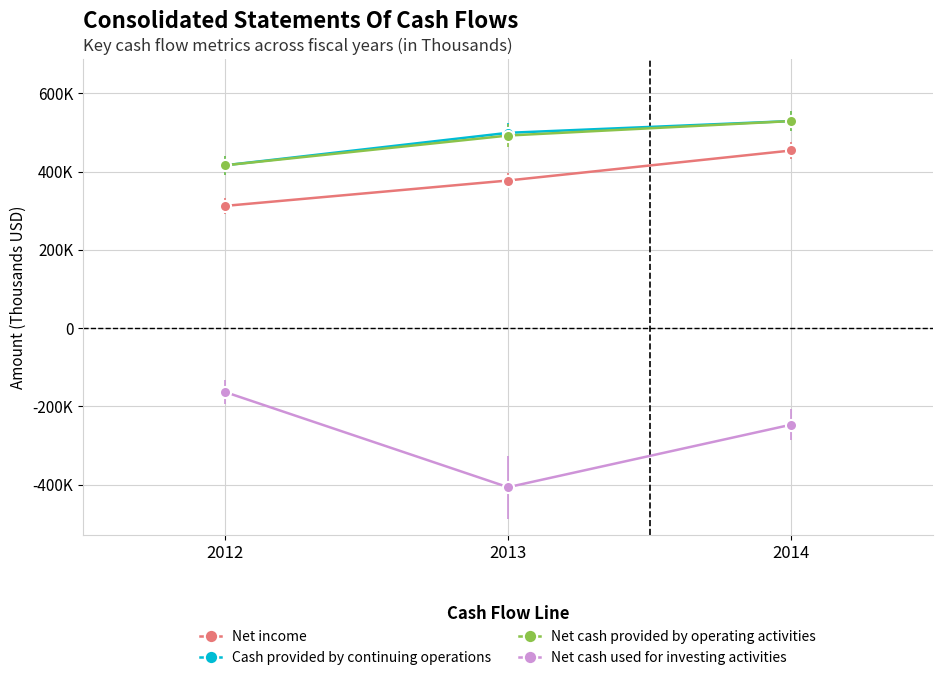

Count the Net cash used for investing activities values in the range -406685 to -163052.

3